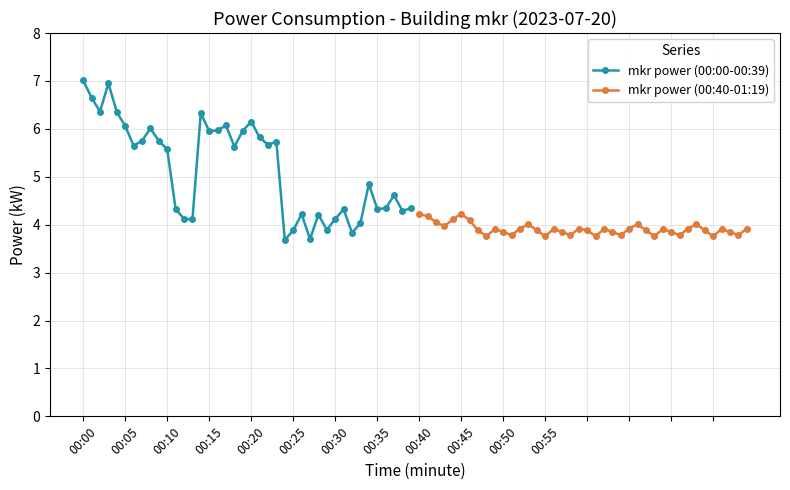

True or false: mkr power (00:40-01:19) has more than 0 points higher than both neighbors.

True